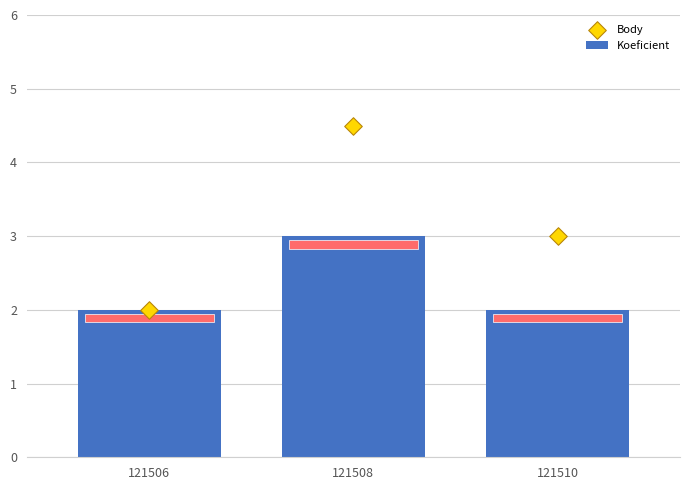

What is the total value across all series at 121506?

4.0